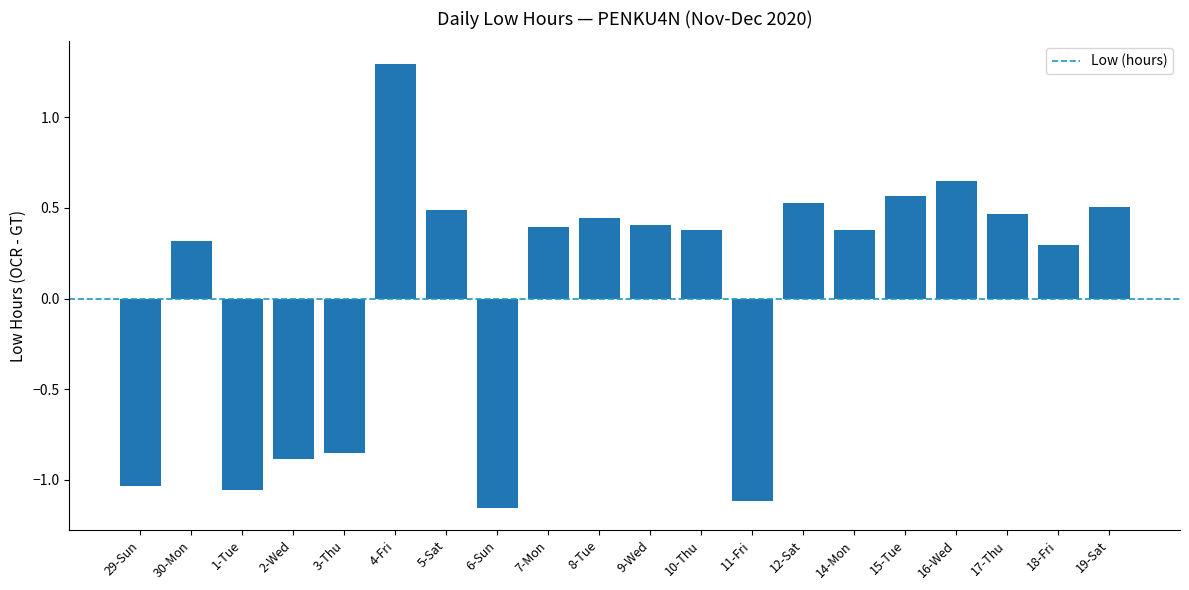

Does the chart contain any negative values?

Yes